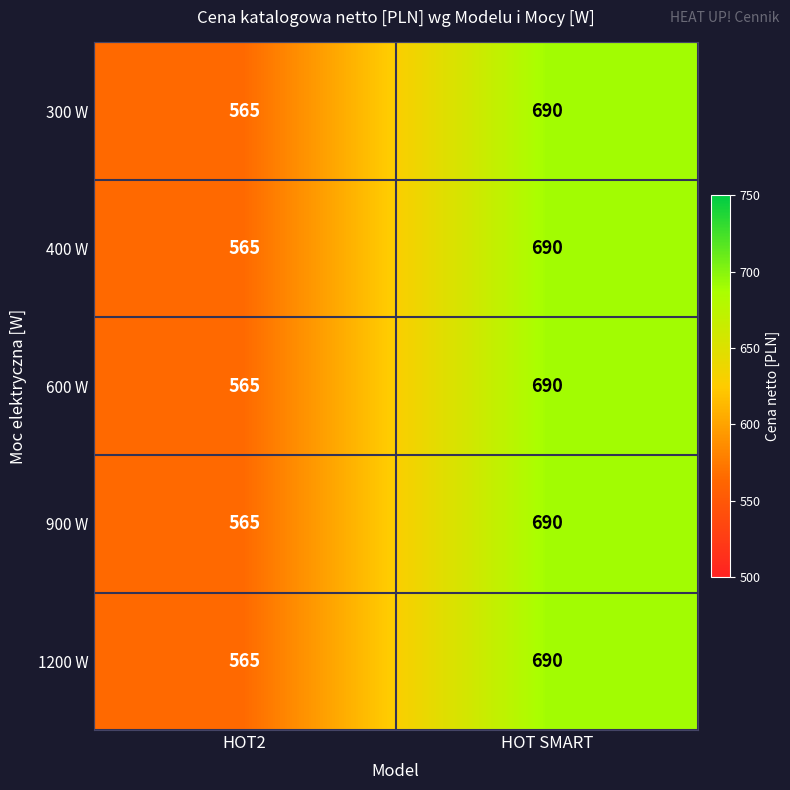

Which category has the highest value in the 300 W series?

HOT SMART